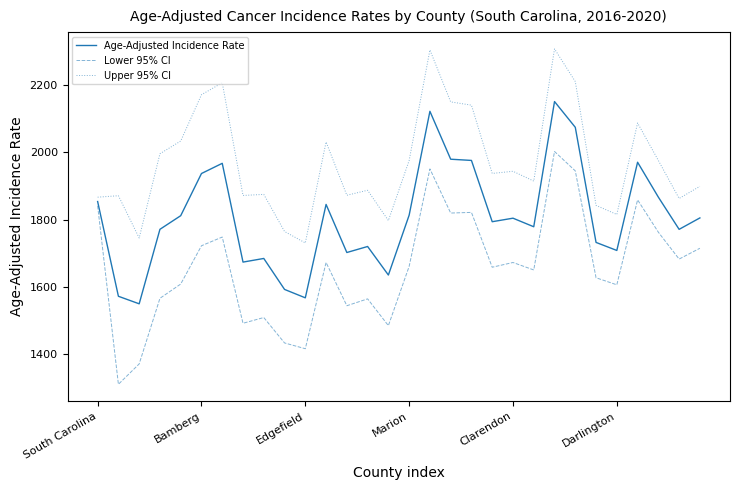

At how many categories does at least one series exceed 1517?

30